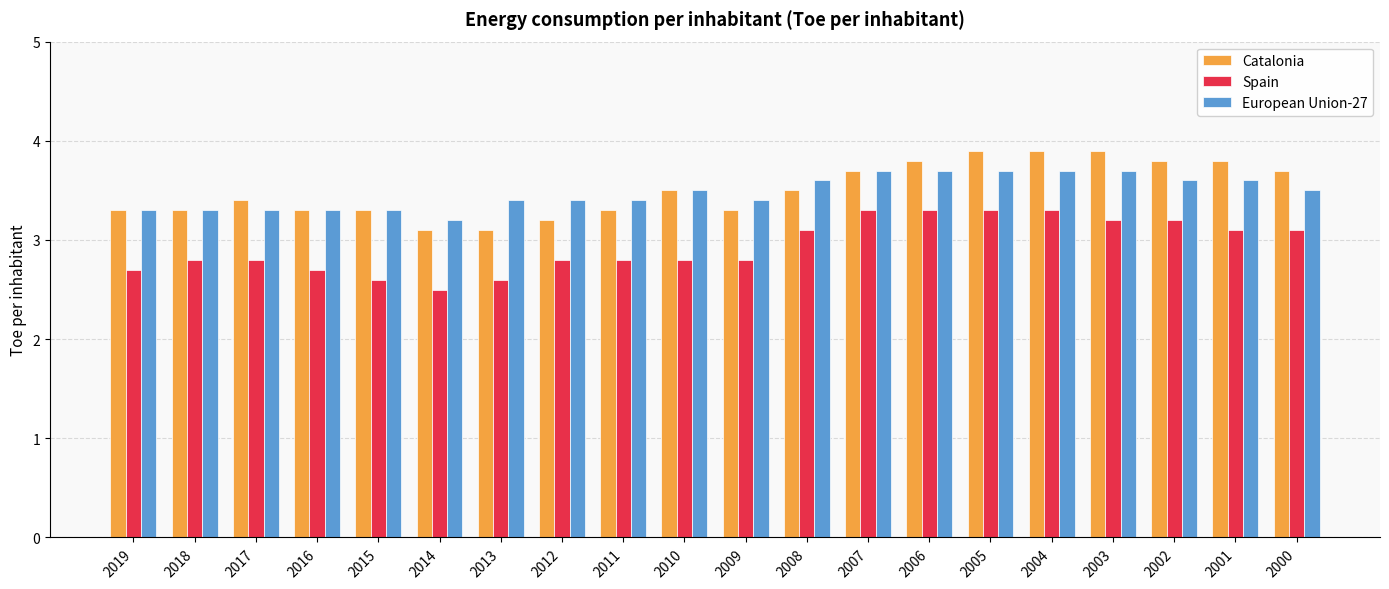

Which category has the lowest value in the European Union-27 series?

2014